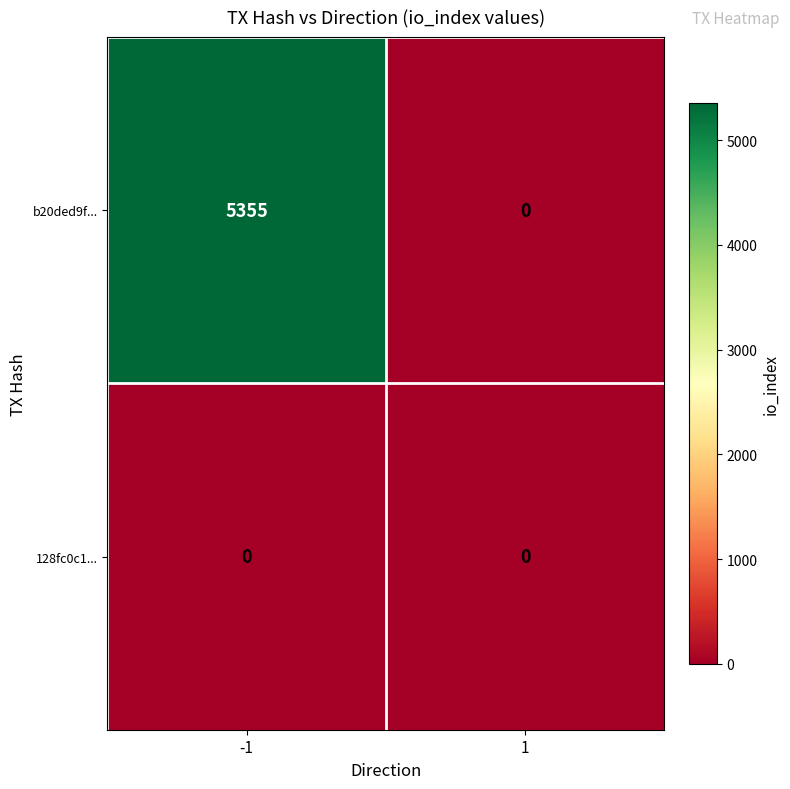

Reading left to right, what are all the values shown in this chart?

b20ded9f...: 5355	0
128fc0c1...: 0	0